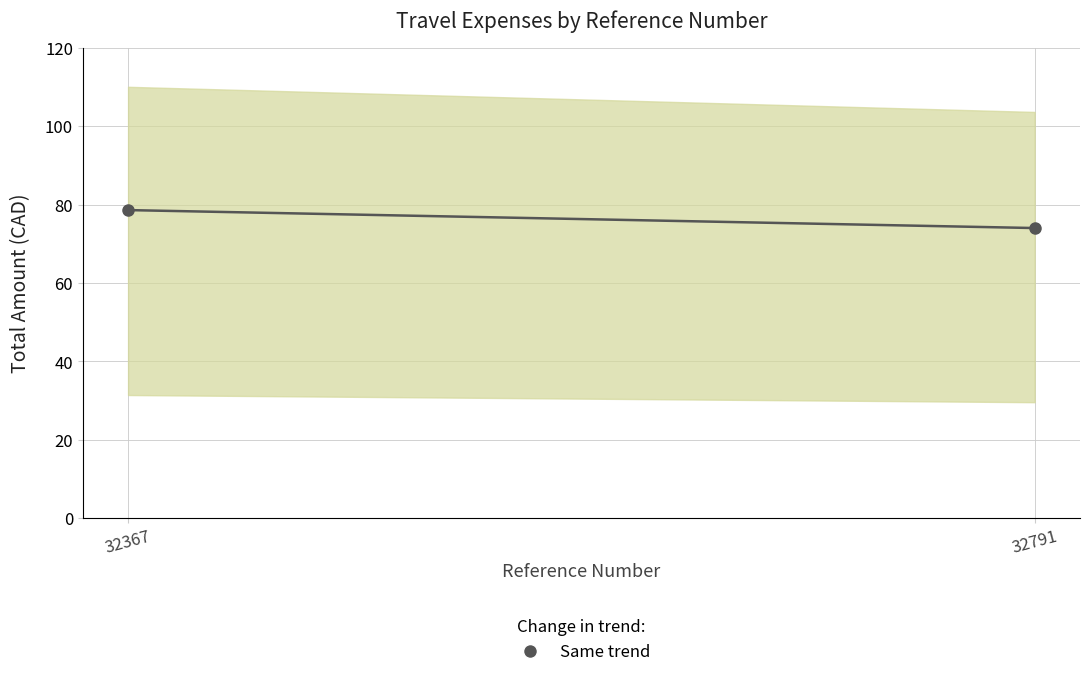

What is the difference between the values at 32367 and 32791?

4.6